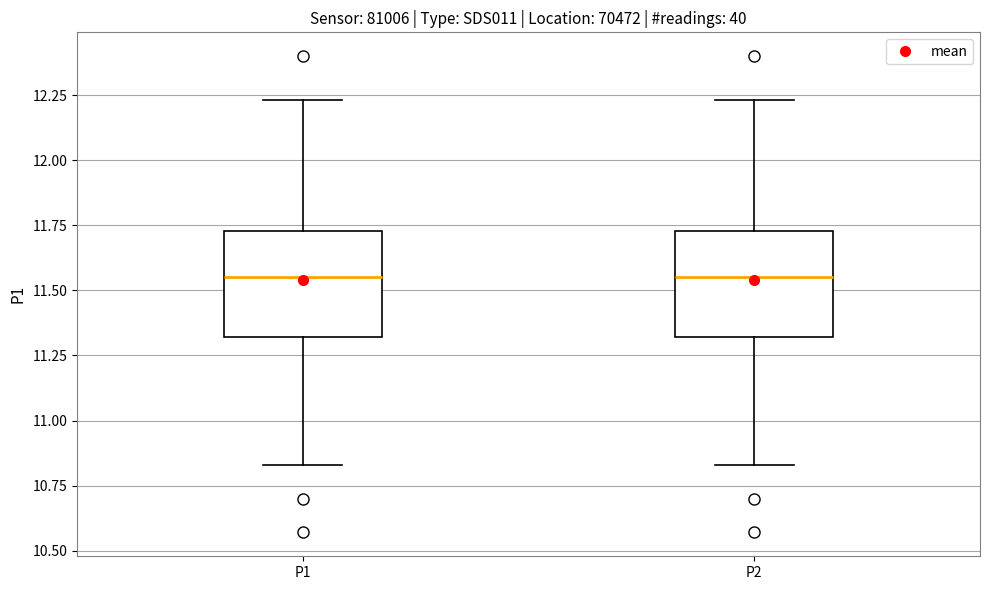

Where is the upper edge of the box for P2 on the y-axis? The values are not printed on the chart, so give them approximately, as read against the axis.

11.75